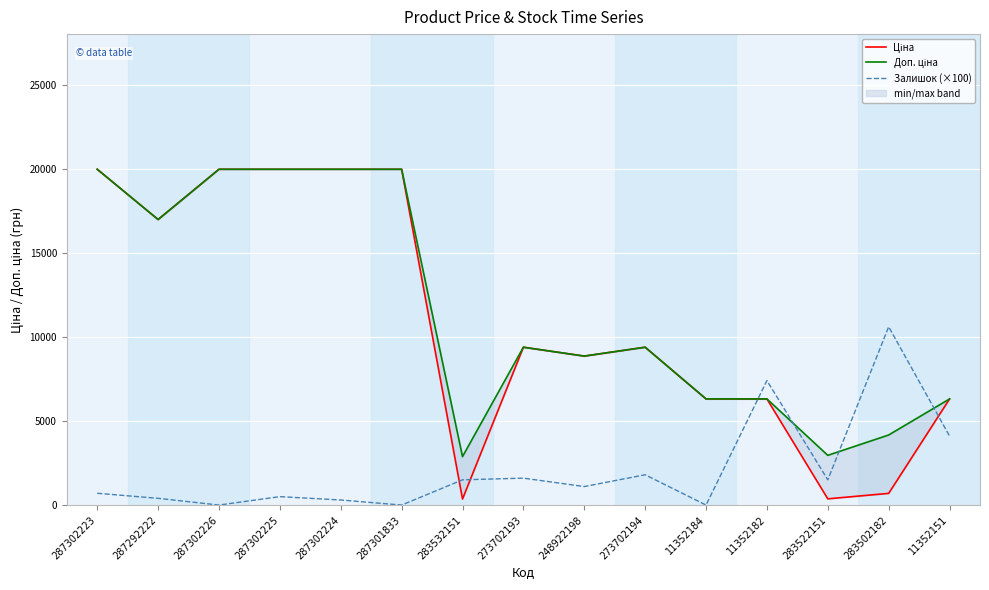

How many intersections are there between Доп. ціна and Залишок (×100)?

4